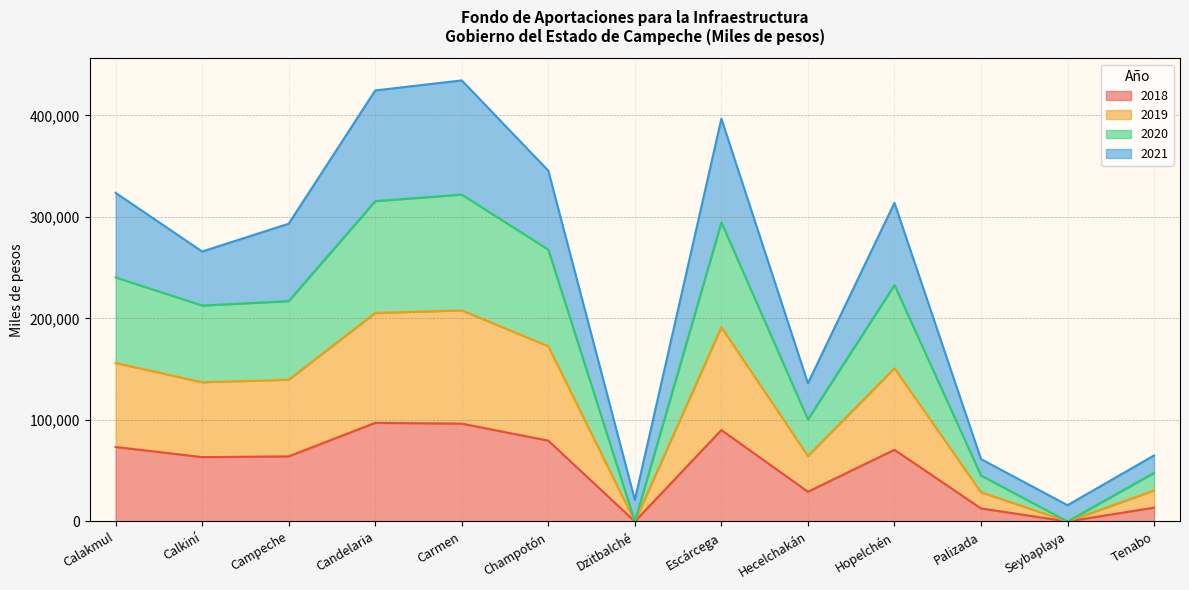

Which series has the largest total across all categories?

2021